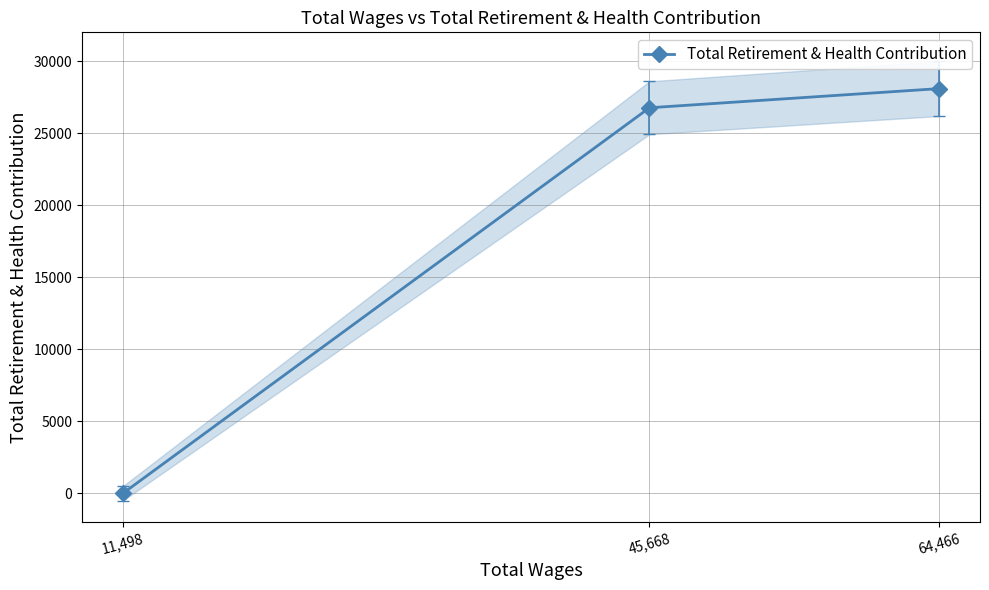

How many categories are shown in the chart?

3